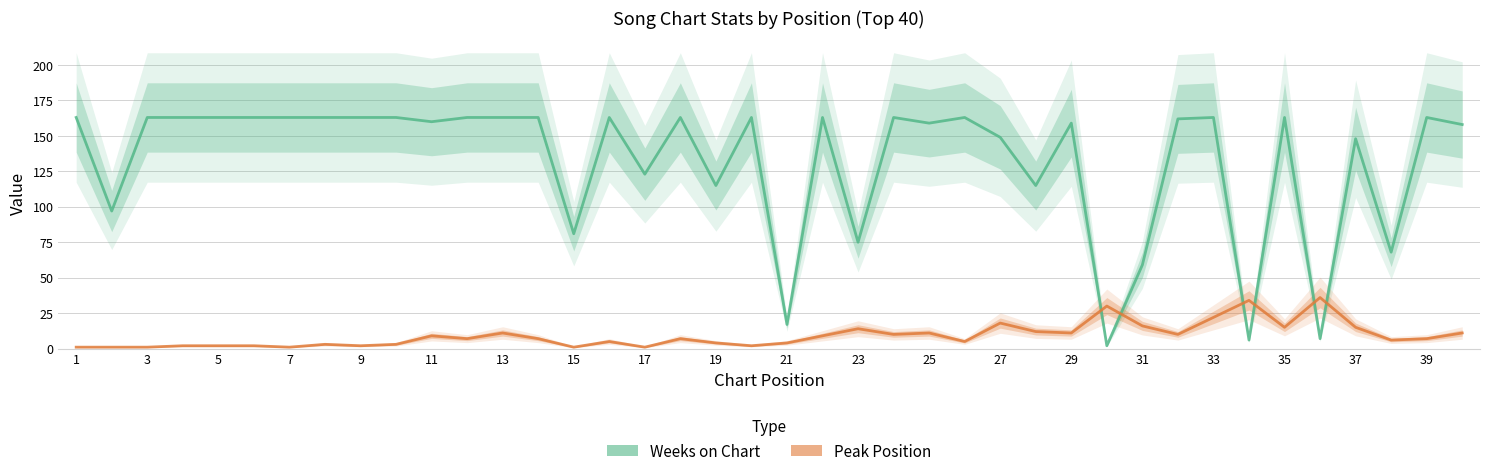

Is it true that Weeks on Chart equals 163 at 1?

True